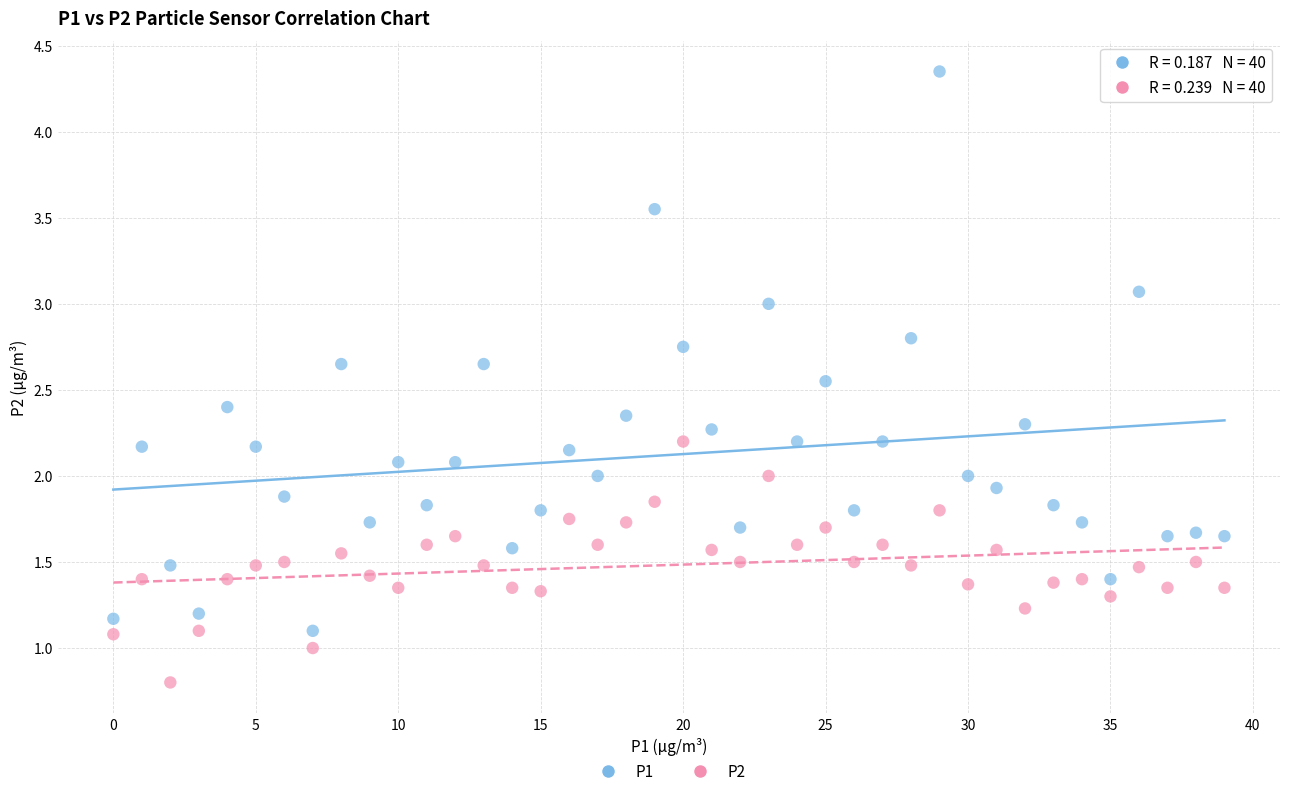

Which series contains the highest Y value?

P1